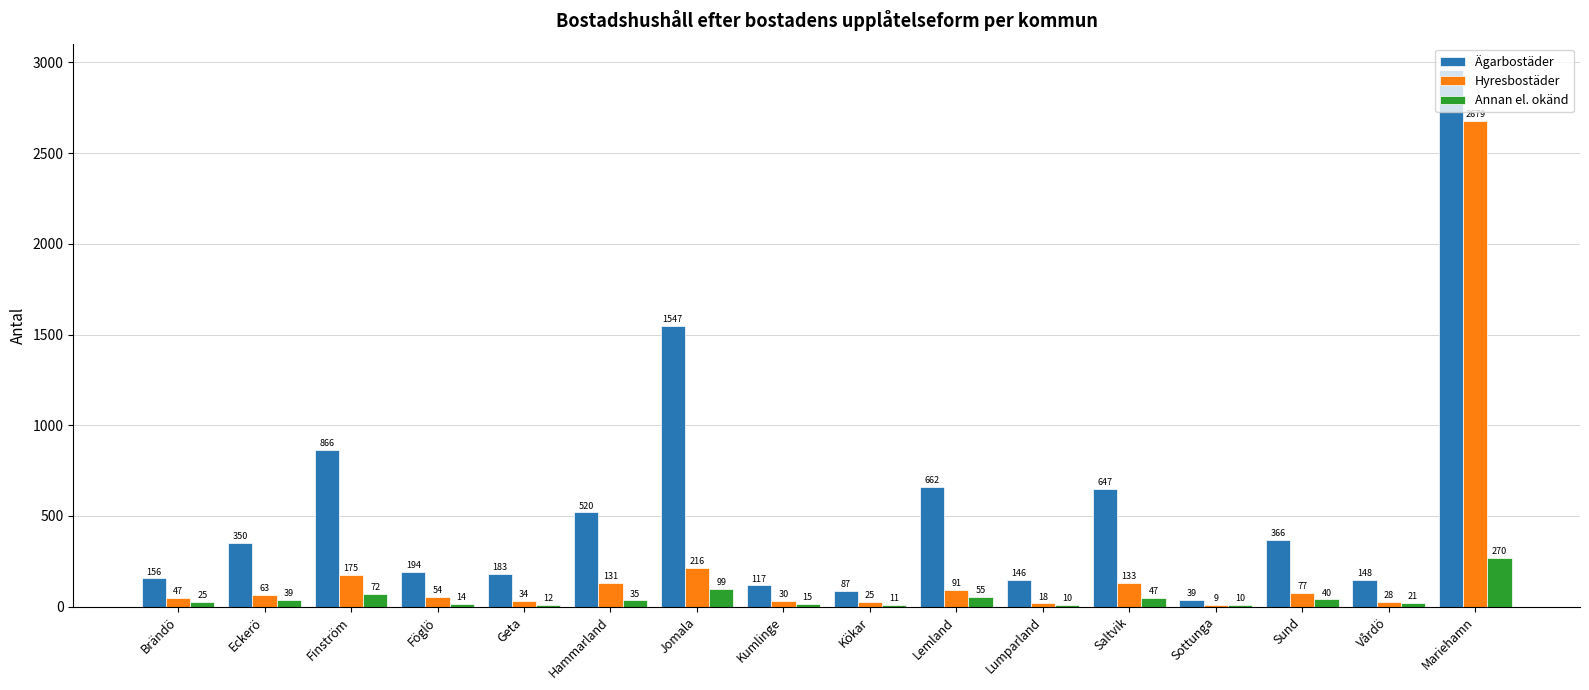

At which label is Annan el. okänd closest to 140?

Jomala